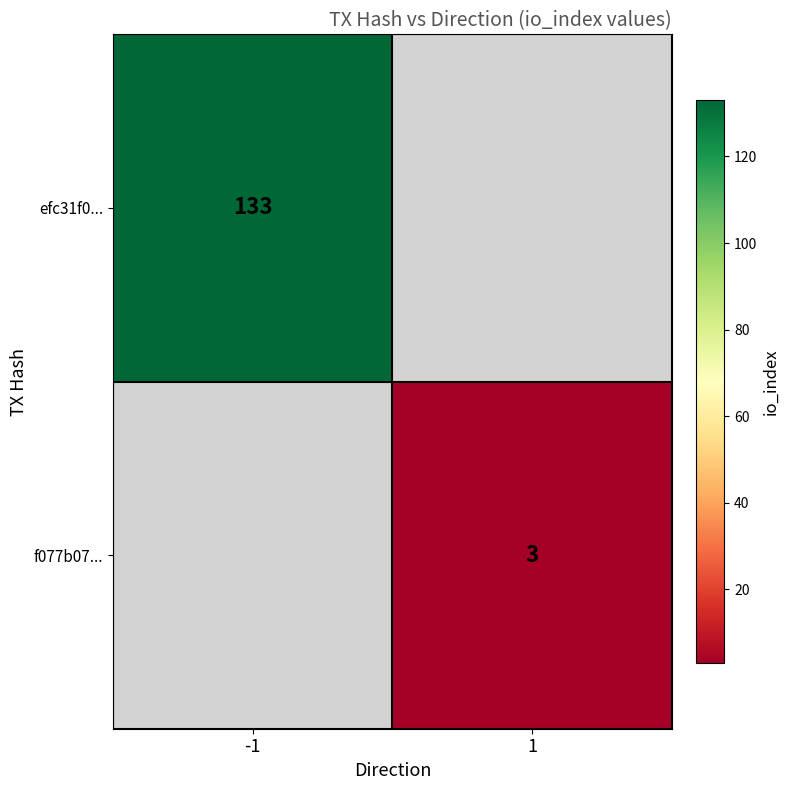

Between 1 and -1, which is larger?

-1